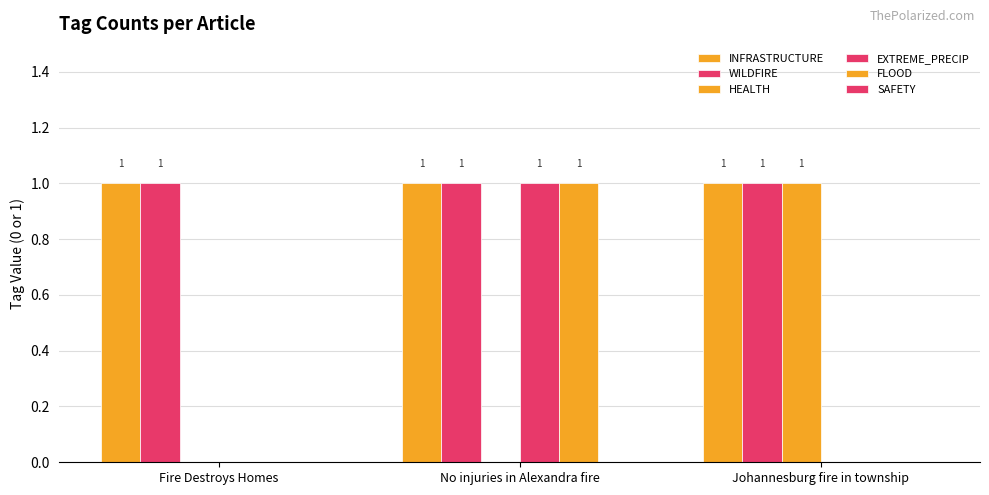

What is the sum of all EXTREME_PRECIP values?

1